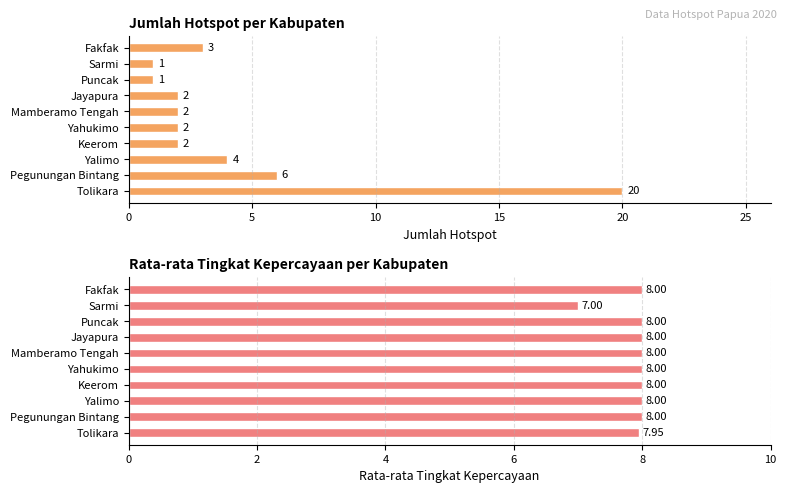

At Sarmi, list the series in order from smallest to largest.

Jumlah Hotspot, Rata-rata Tingkat Kepercayaan